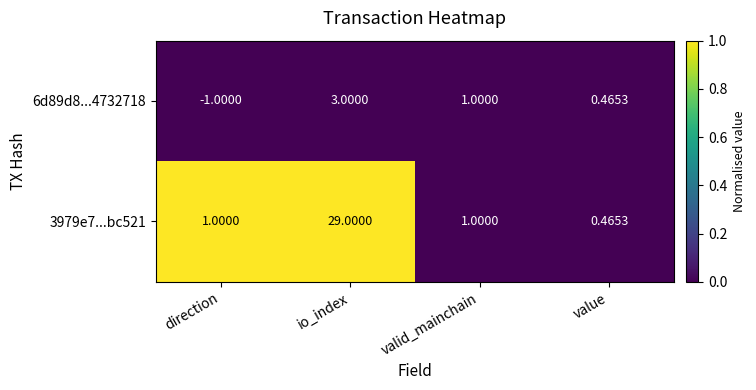

Count the number of data series in this chart.

2